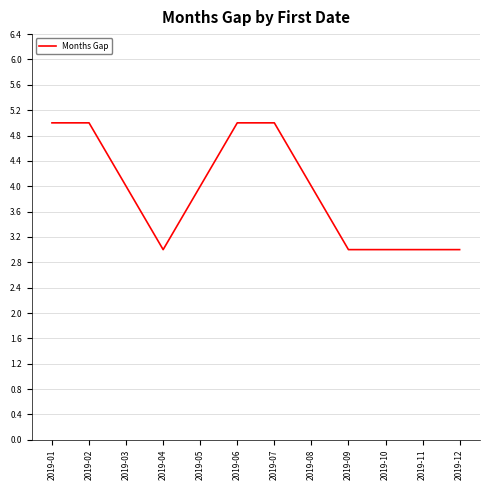

Between 2019-04 and 2019-03, which is larger?

2019-03